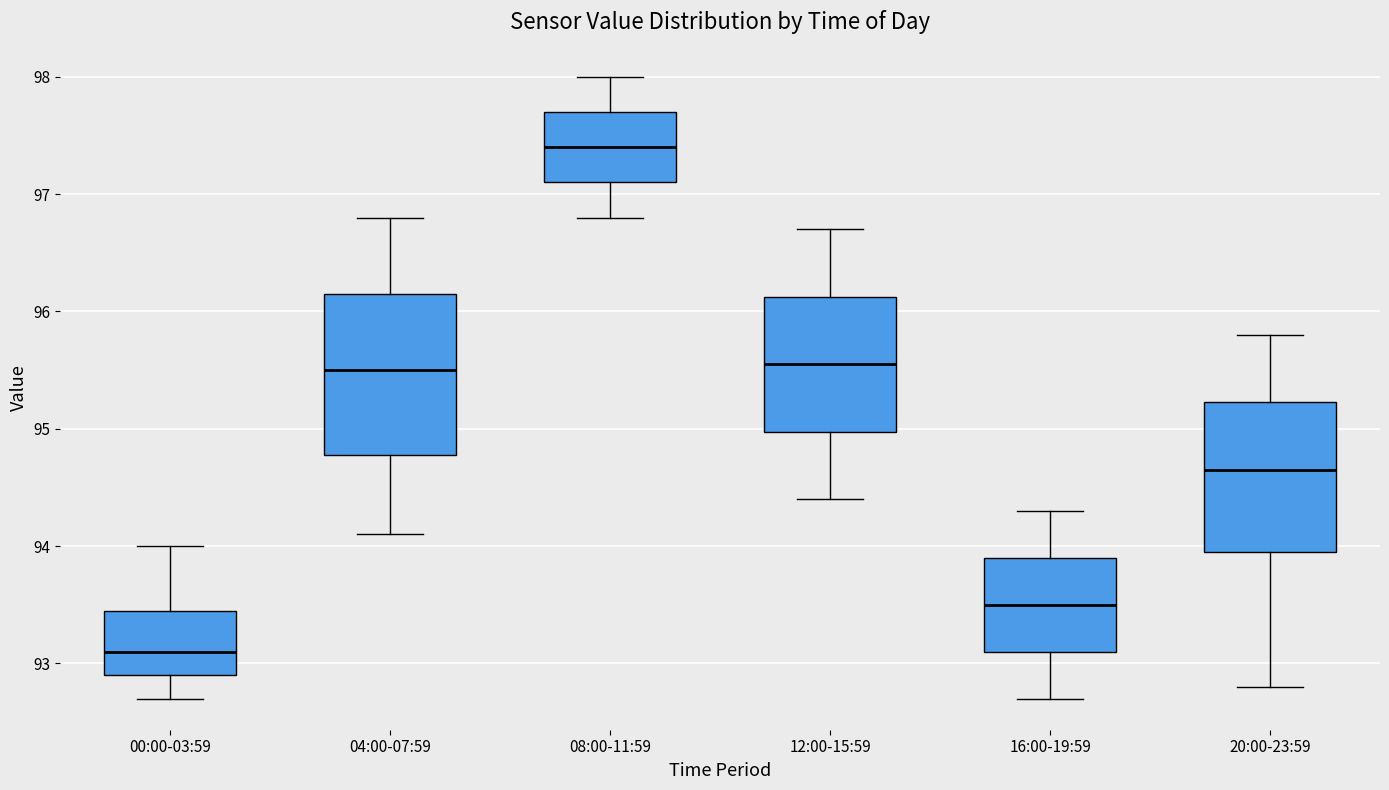

Reading left to right, transcribe this box plot: for each box, give where its median line is, the range the box spans, and where its two whiskers end, as read against the y-axis. The values are not printed on the chart, so give them approximately, as read against the axis.

00:00-03:59: median 93.1, box 92.9 to 93.5, whiskers 92.7 to 94.0
04:00-07:59: median 95.5, box 94.8 to 96.2, whiskers 94.1 to 96.8
08:00-11:59: median 97.4, box 97.1 to 97.7, whiskers 96.8 to 98.0
12:00-15:59: median 95.6, box 95.0 to 96.1, whiskers 94.4 to 96.7
16:00-19:59: median 93.5, box 93.1 to 93.9, whiskers 92.7 to 94.3
20:00-23:59: median 94.7, box 94.0 to 95.2, whiskers 92.8 to 95.8